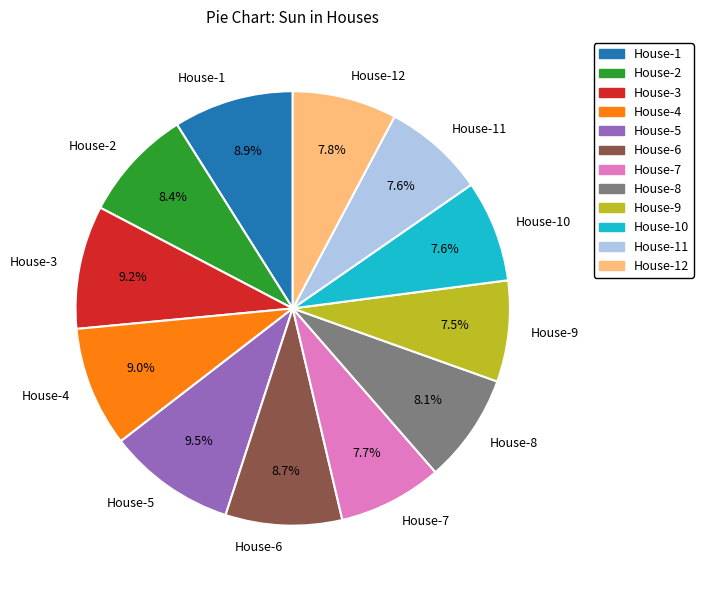

Approximately how many times larger is the value at House-3 compared to House-11?

1.2